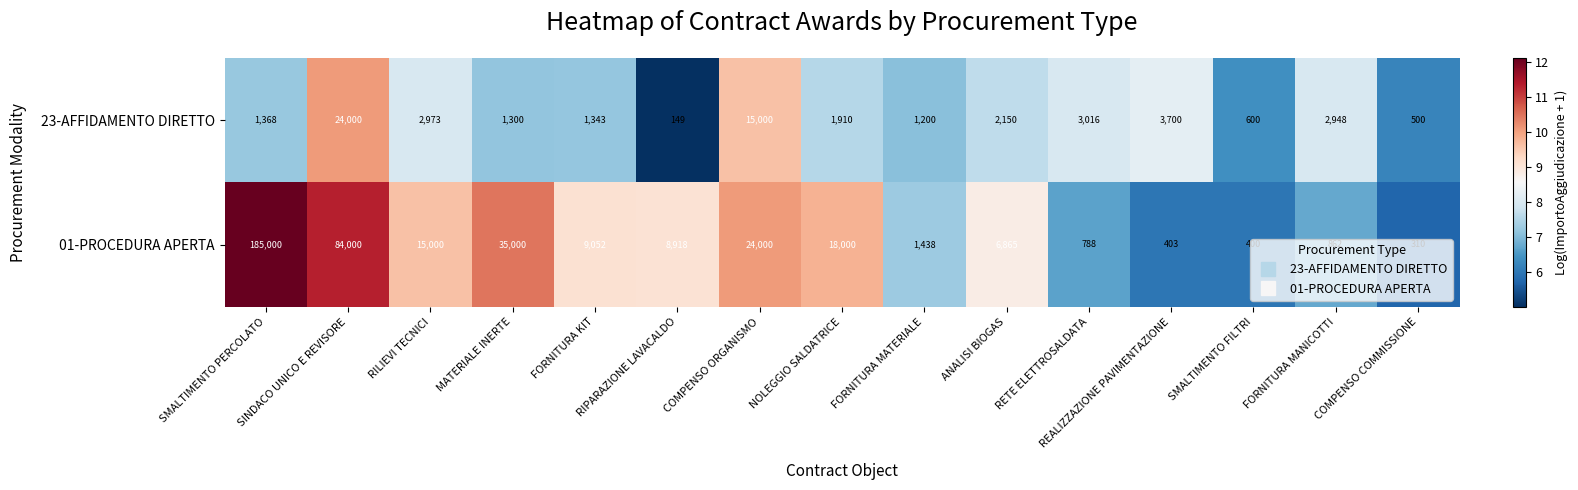

At which label does 23-AFFIDAMENTO DIRETTO first exceed 1910?

SINDACO UNICO E REVISORE